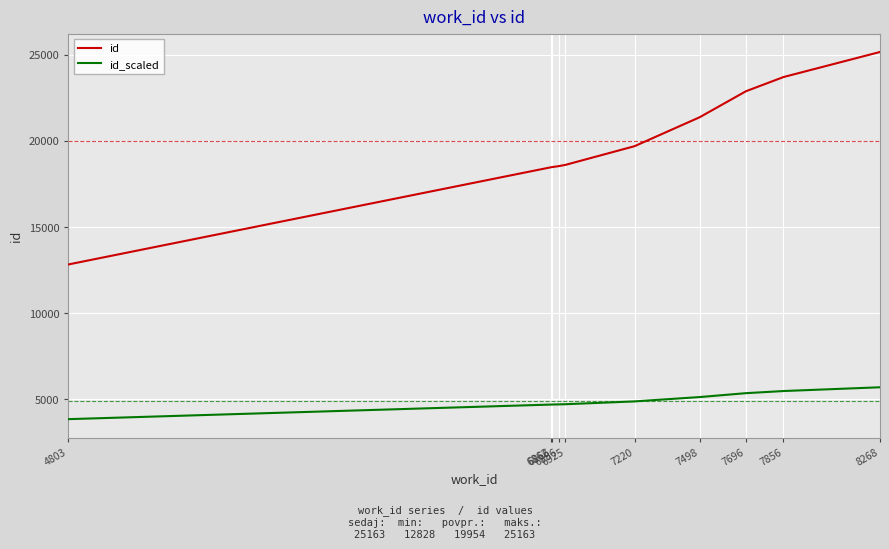

Which series has the largest total across all categories?

id